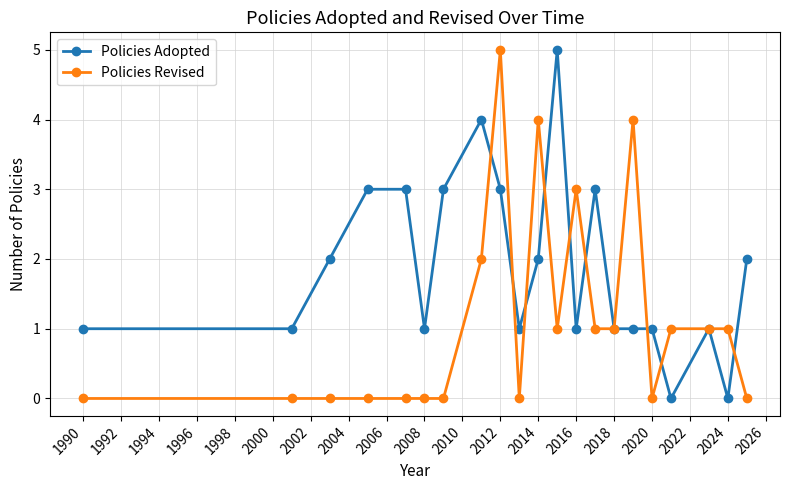

List the series in order of their overall mean, lowest first.

Policies Revised, Policies Adopted